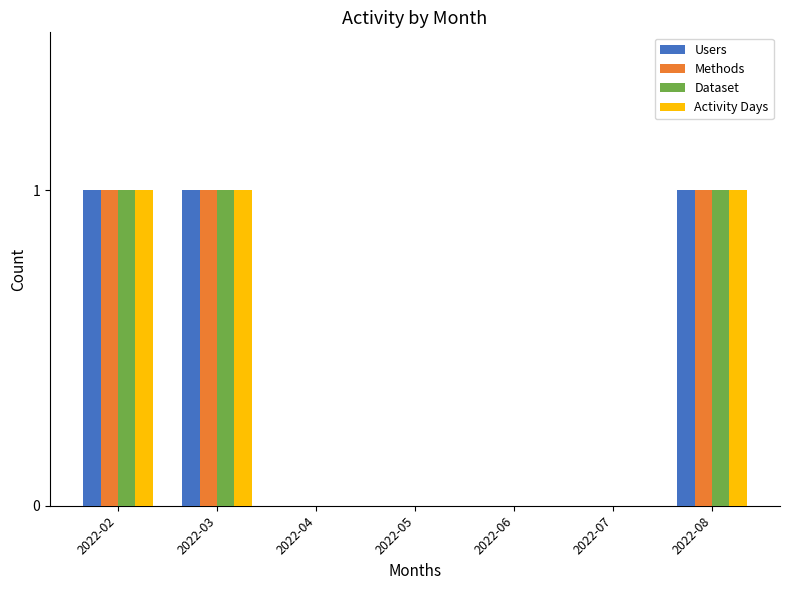

What are all the series names shown in the legend?

Users, Methods, Dataset, Activity Days